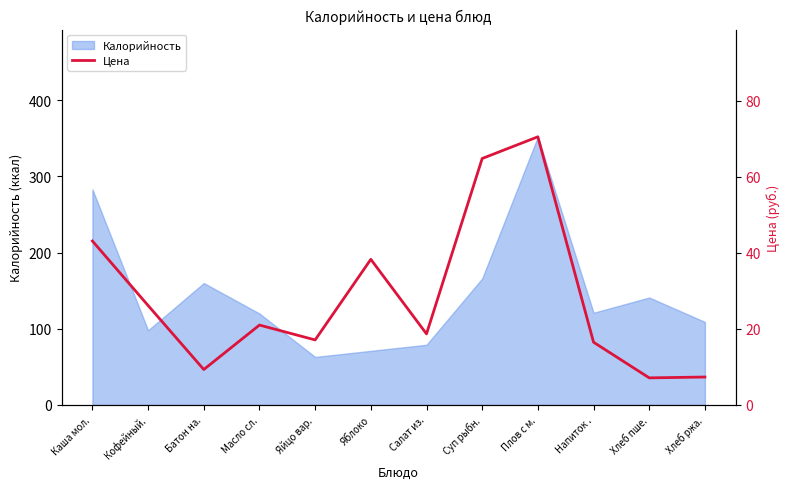

Is it true that Калорийность equals 110 at Салат из.?

False